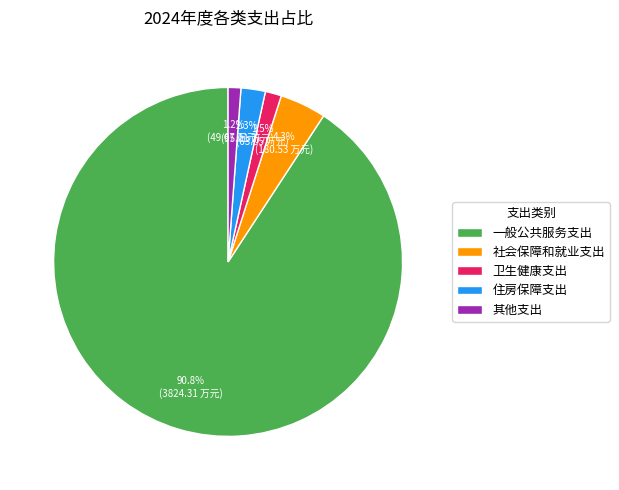

Which slice represents more than half of the pie?

一般公共服务支出